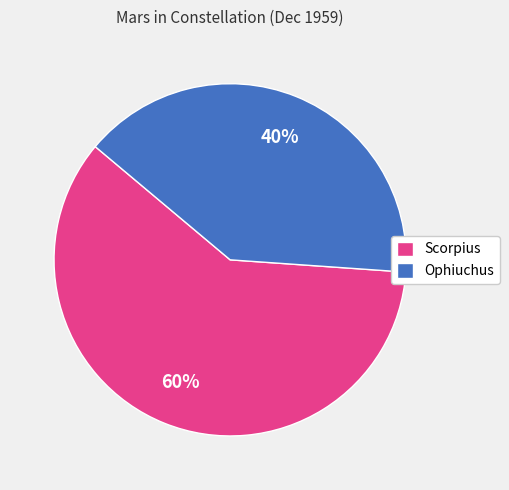

To the nearest percent, what percentage of the pie is Scorpius?

60%